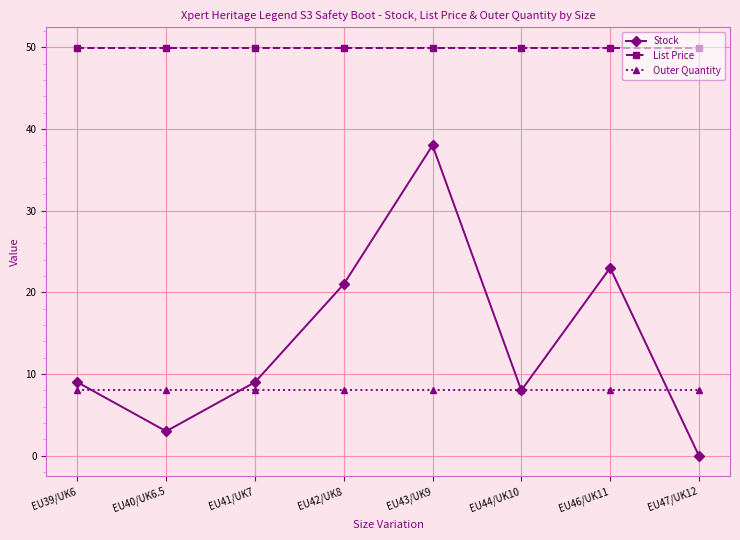

What is the total value across all series at EU39/UK6?

67.0